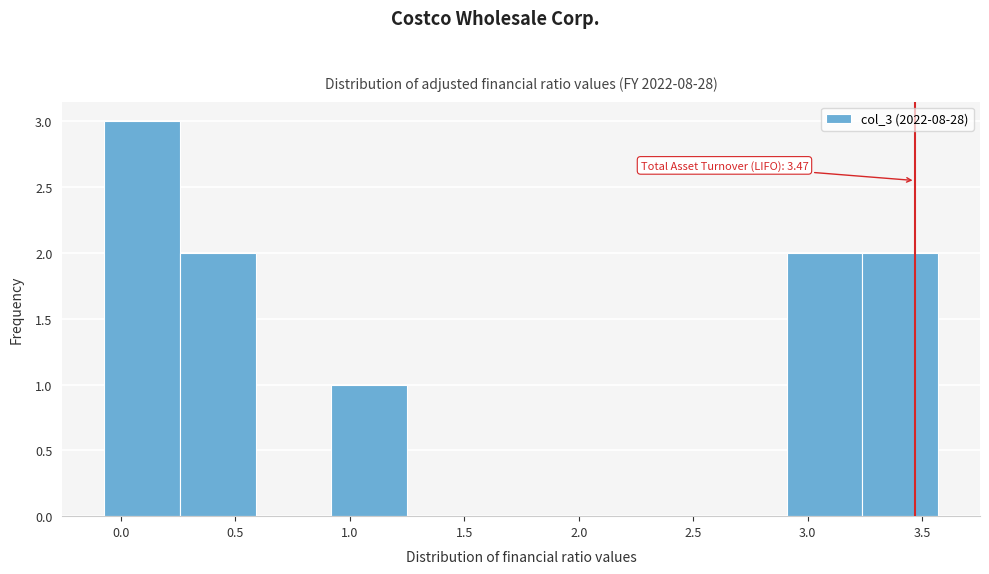

Which range on the x-axis has the tallest bar?

-0.05 to 0.25